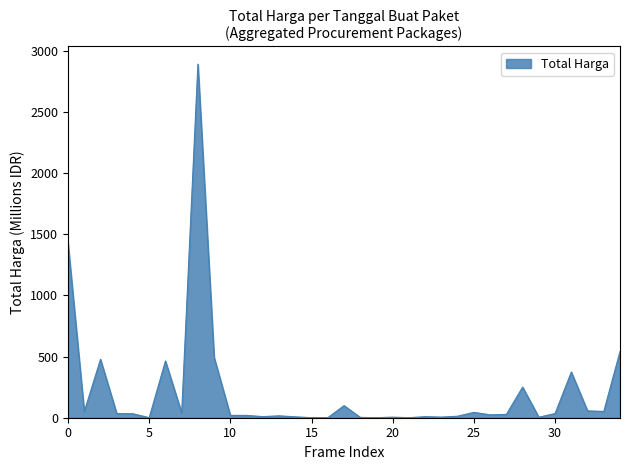

What is the greatest value displayed?

2892.1